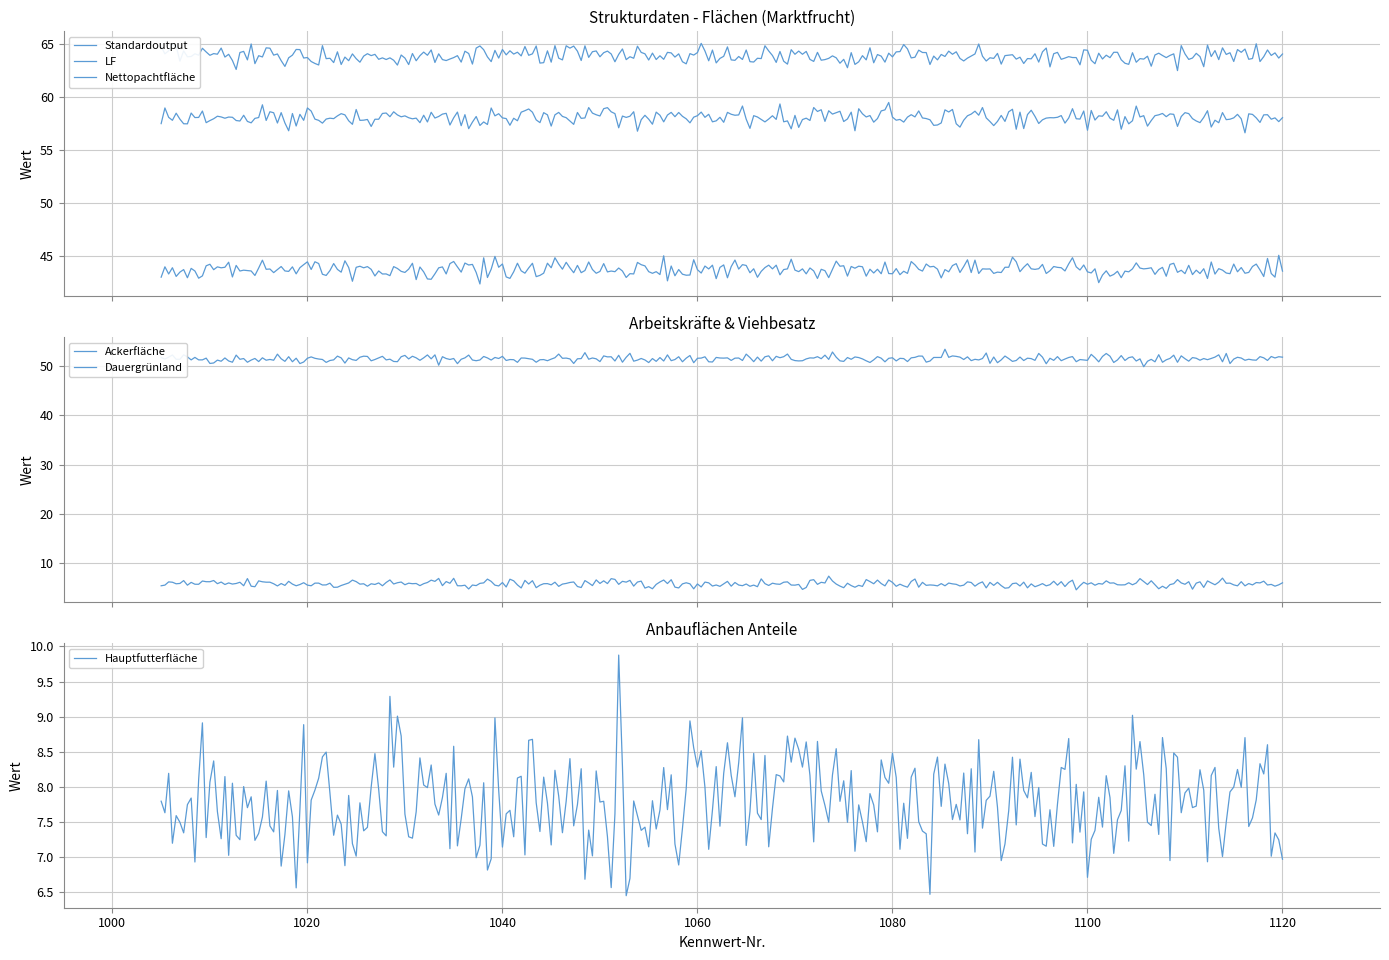

Which series has the largest total across all categories?

Standardoutput